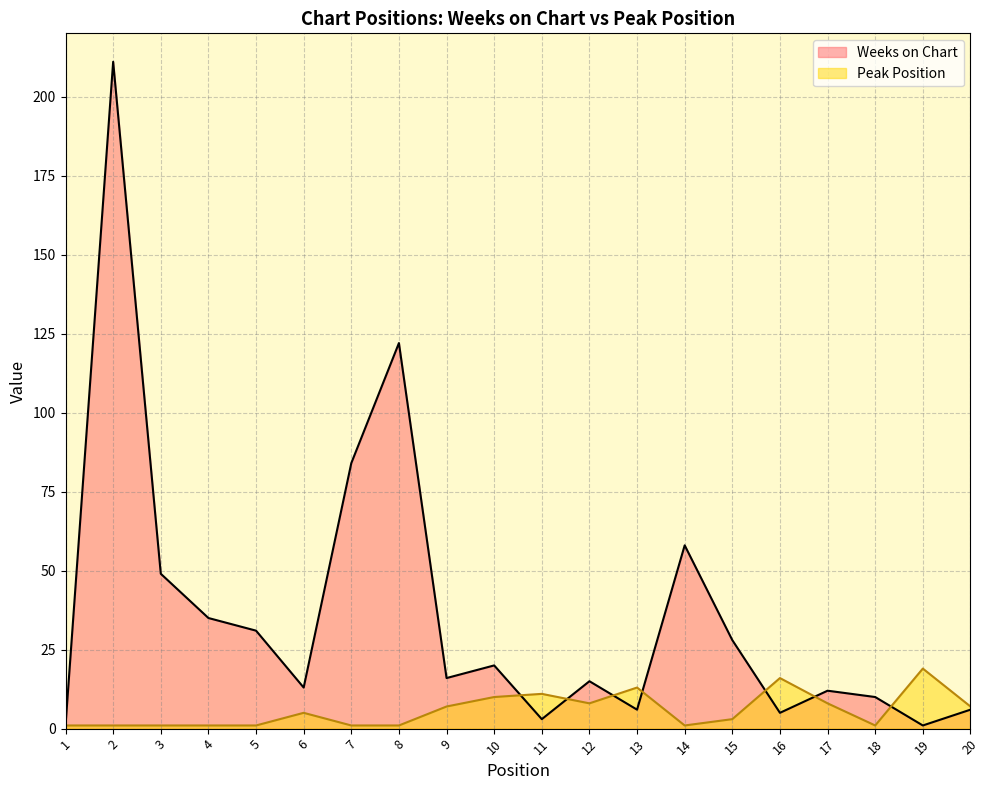

Reading right to left, extract all data points from this chart.

Weeks on Chart: 20=6	19=1	18=10	17=12	16=5	15=28	14=58	13=6	12=15	11=3	10=20	9=16	8=122	7=84	6=13	5=31	4=35	3=49	2=211	1=1
Peak Position: 20=7	19=19	18=1	17=8	16=16	15=3	14=1	13=13	12=8	11=11	10=10	9=7	8=1	7=1	6=5	5=1	4=1	3=1	2=1	1=1